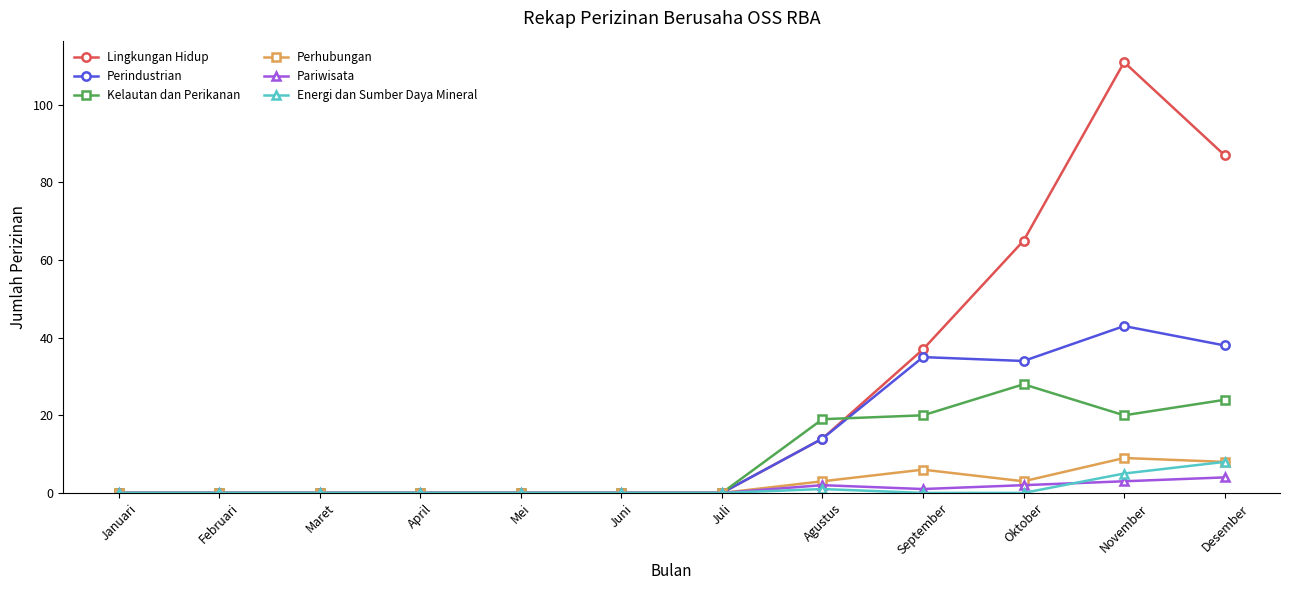

What is the label of the 11th point from the left?

November